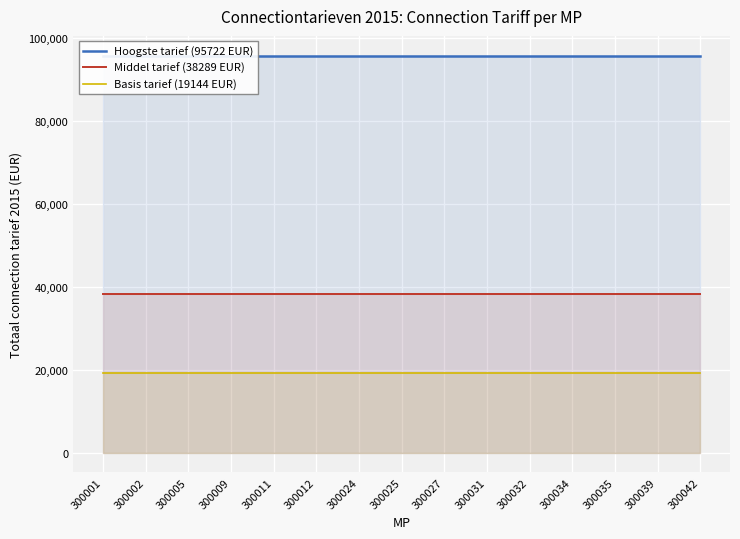

True or false: Basis tarief (19144 EUR) and Hoogste tarief (95722 EUR) cross at least once.

False